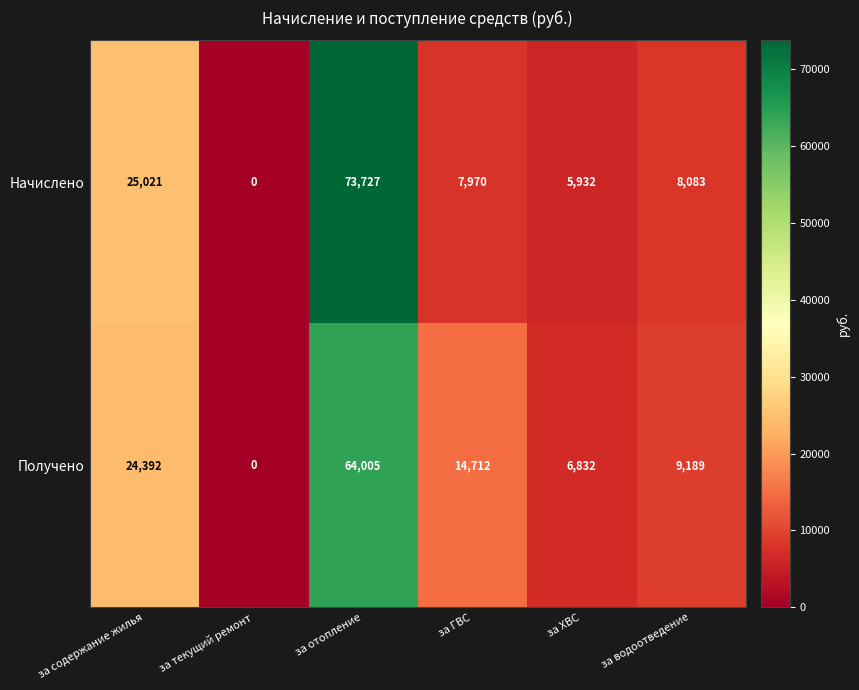

Rank the series by their maximum value, from lowest to highest.

Получено, Начислено